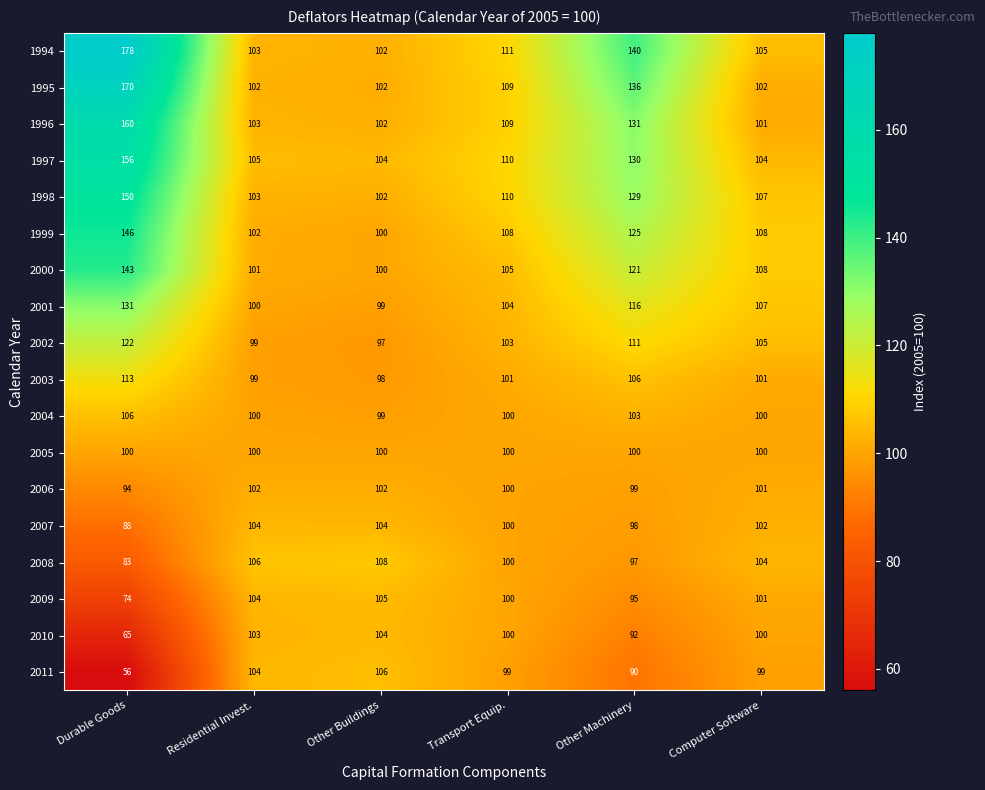

What is the smallest value displayed?

56